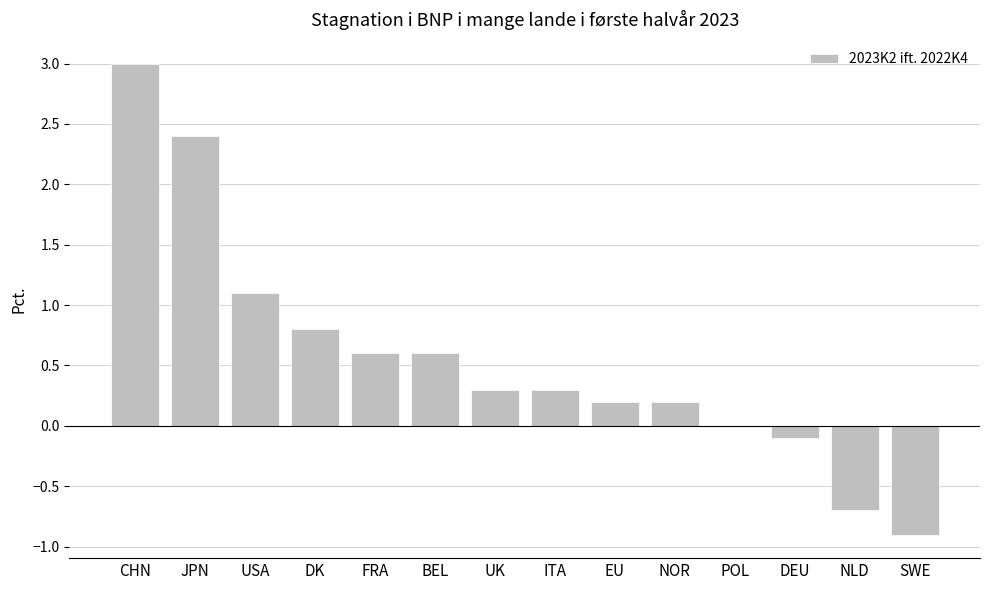

What is the maximum value shown in the chart?

3.0